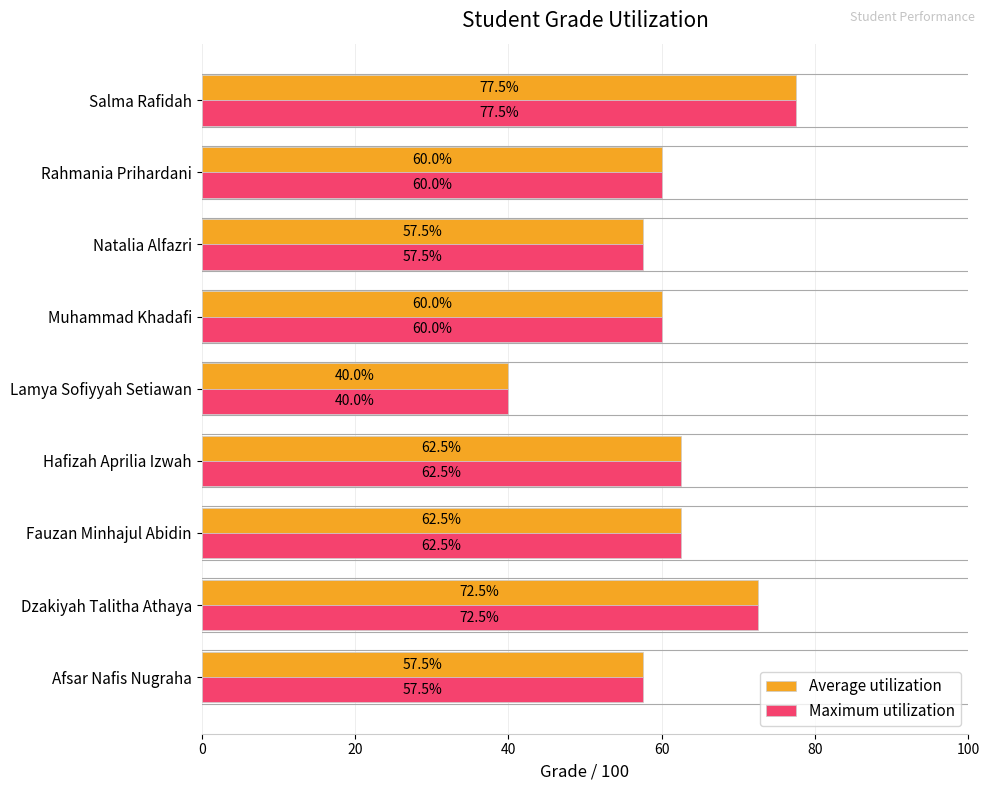

What is the average value of the Average utilization series?

61.1